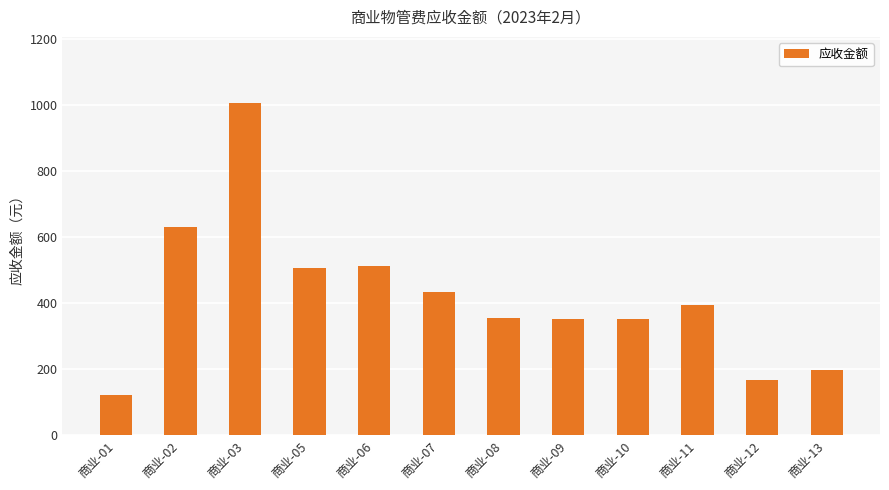

Is it true that the value at 商业-06 is 511.3?

True